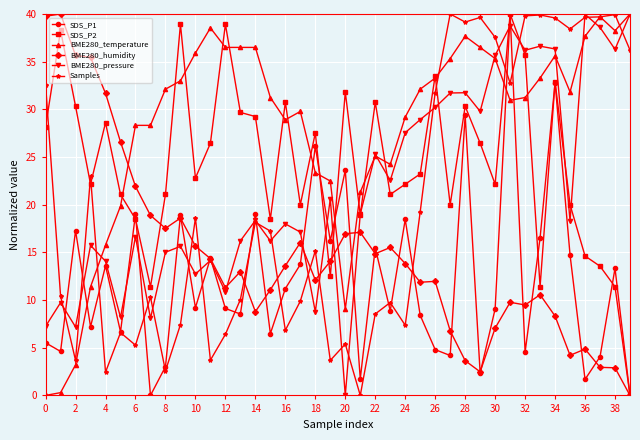

How many categories are shown in the chart?

40